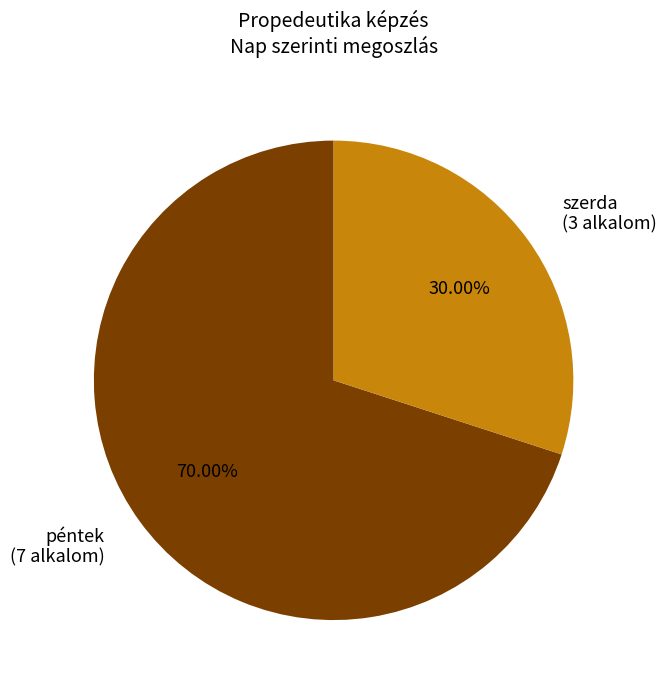

Do péntek and szerda together represent more than half of the pie?

Yes